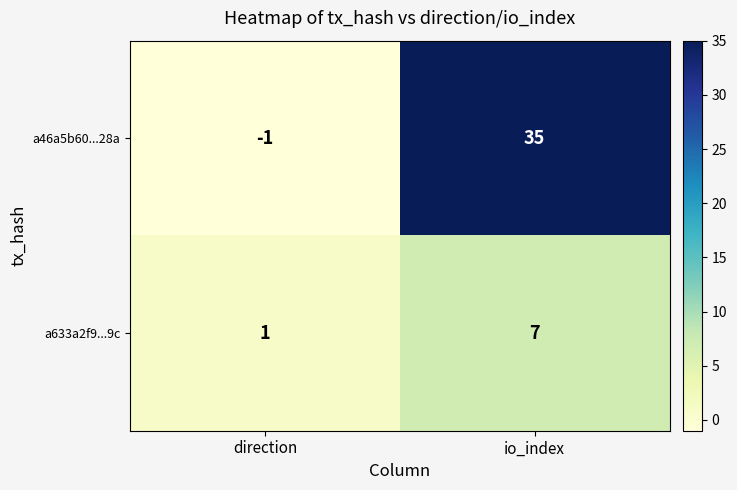

Which series has the widest spread of values?

a46a5b60...28a